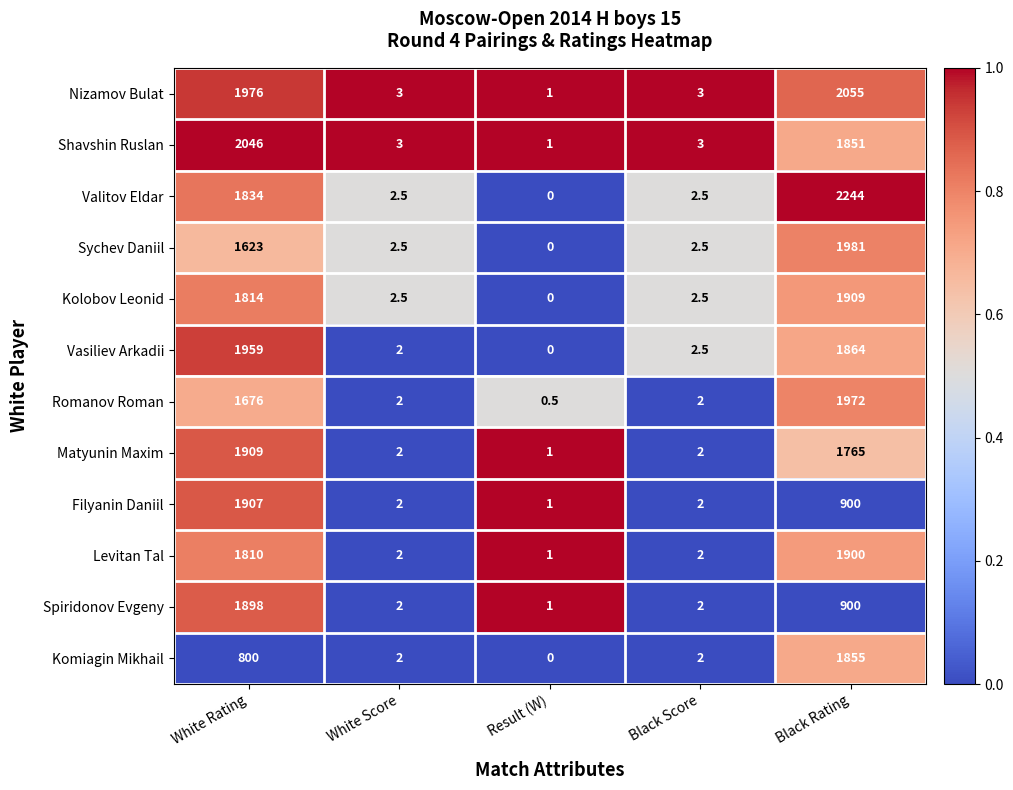

At which label is Kolobov Leonid closest to 954?

White Rating